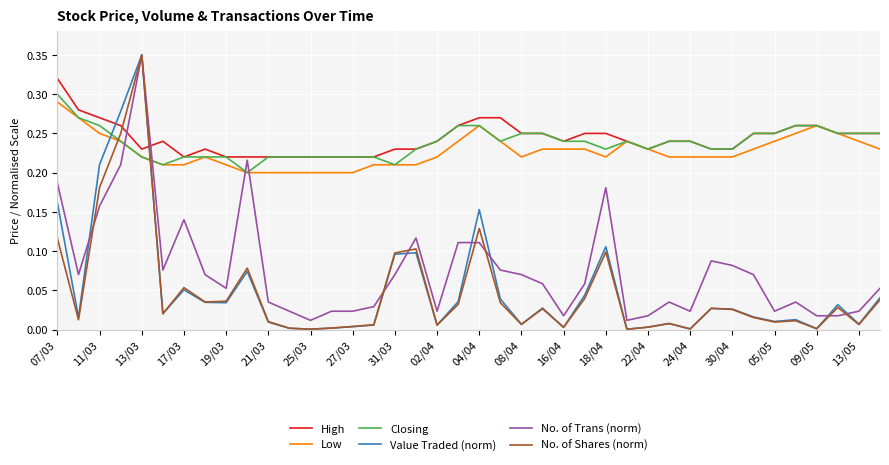

How many times do Value Traded (norm) and High cross each other?

2